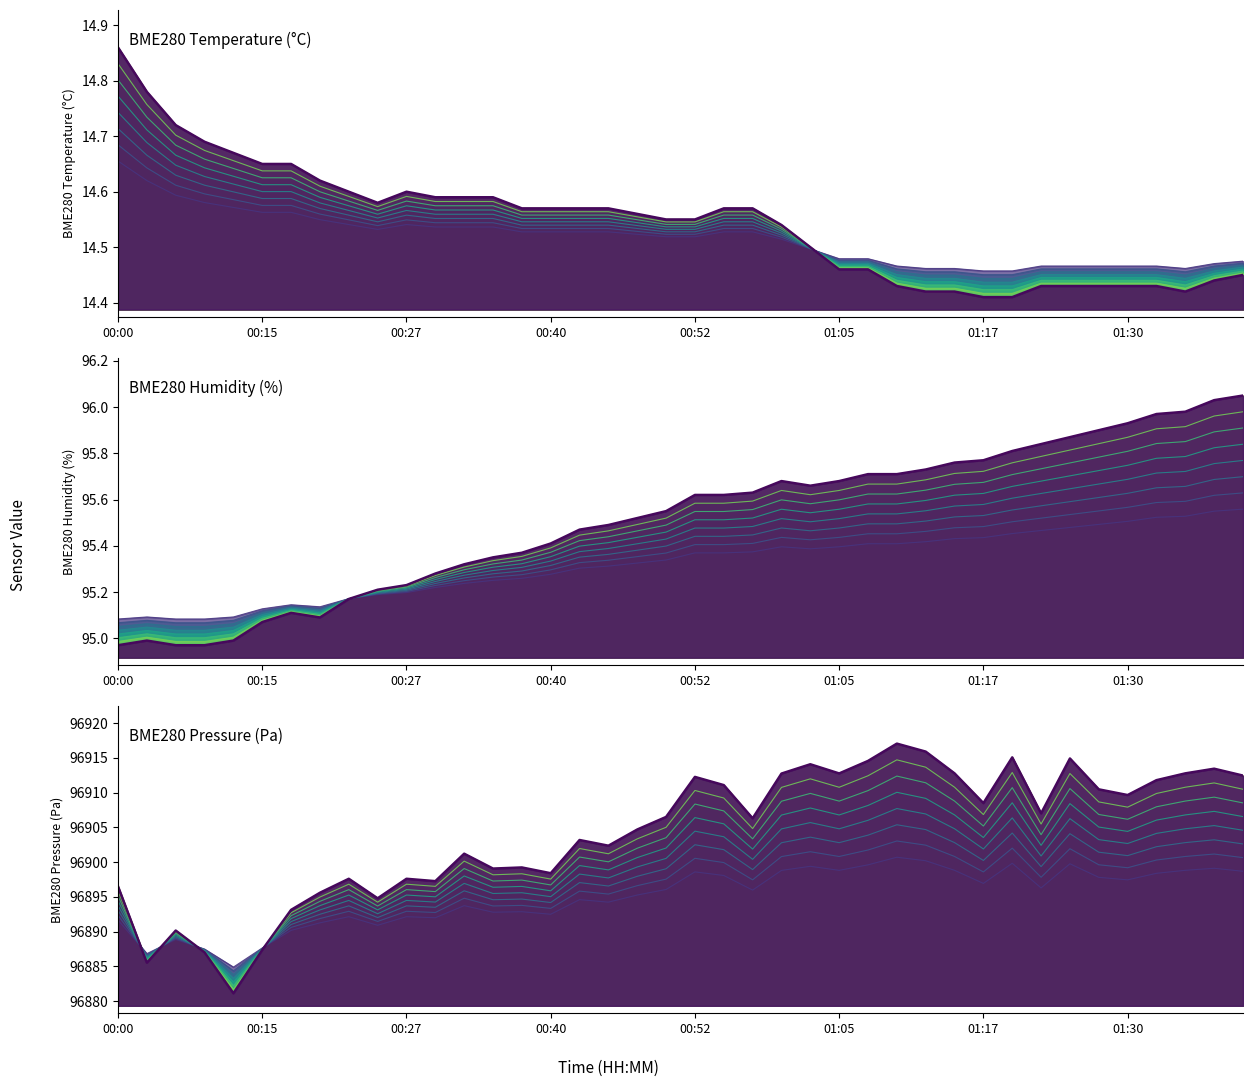

Reading right to left, transcribe all the data shown in this chart.

BME280_temperature: 14.5	14.5	14.4	14.5	14.5	14.5	14.5	14.5	14.4	14.4	14.4	14.4	14.5	14.5	14.5	14.5	14.5	14.5	14.5	14.5	14.5	14.5	14.5	14.5	14.5	14.5	14.6	14.6	14.6	14.6	14.6	14.6	14.6	14.6	14.6	14.6	14.6	14.6	14.7	14.7
BME280_humidity: 95.8	95.8	95.7	95.7	95.7	95.7	95.6	95.6	95.6	95.6	95.6	95.6	95.5	95.5	95.5	95.5	95.5	95.5	95.5	95.5	95.4	95.4	95.4	95.4	95.3	95.3	95.3	95.3	95.2	95.2	95.2	95.2	95.1	95.1	95.1	95.0	95.0	95.0	95.0	95.0
BME280_pressure: 96898.7	96899.1	96898.8	96898.4	96897.5	96897.8	96899.8	96896.3	96899.8	96896.9	96898.8	96900.2	96900.7	96899.6	96898.8	96899.4	96898.8	96896.0	96898.1	96898.6	96896.1	96895.3	96894.2	96894.6	96892.5	96892.9	96892.8	96893.7	96892.0	96892.2	96890.9	96892.2	96891.3	96890.2	96887.7	96884.9	96887.5	96888.9	96886.8	96891.7